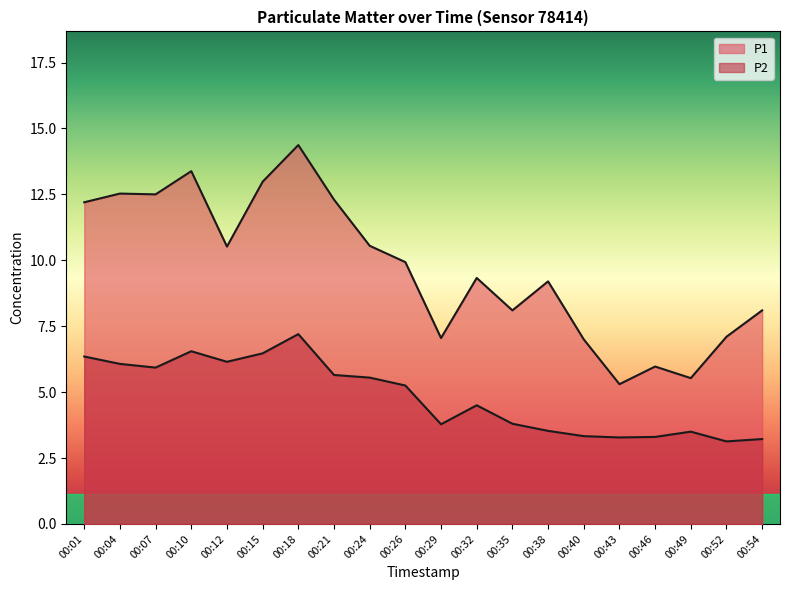

What is the difference between the second highest and minimum values in the P1 series?

8.1